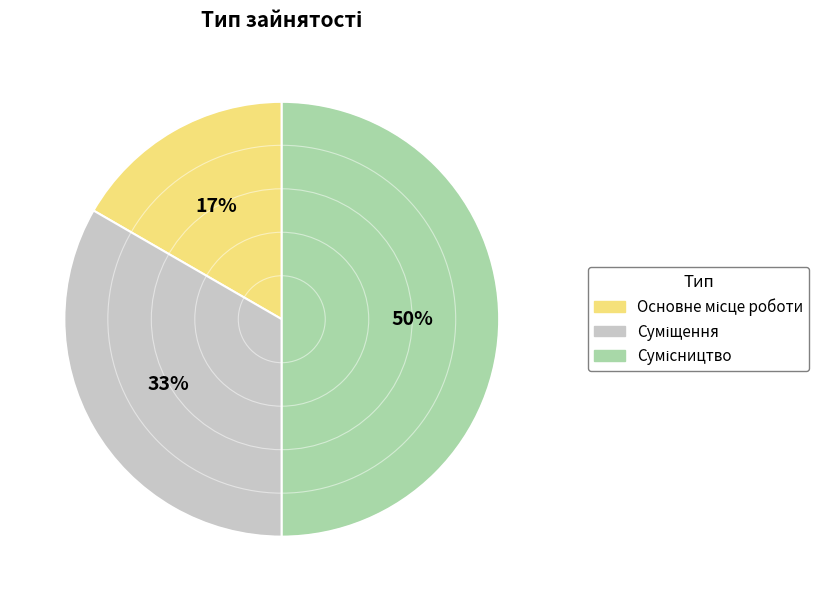

To the nearest percent, what is the average slice percentage?

33%